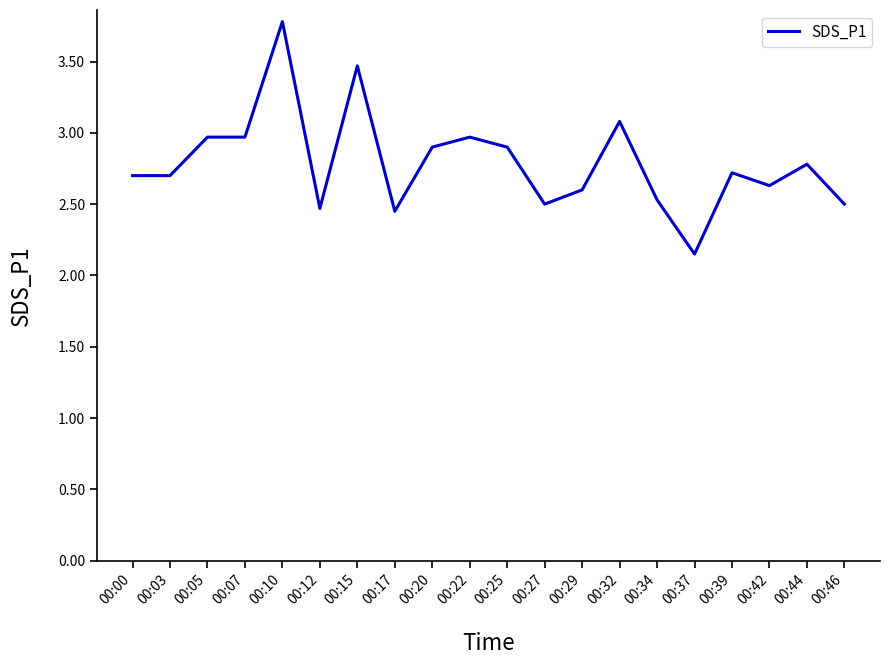

How many lines are shown in the chart?

1